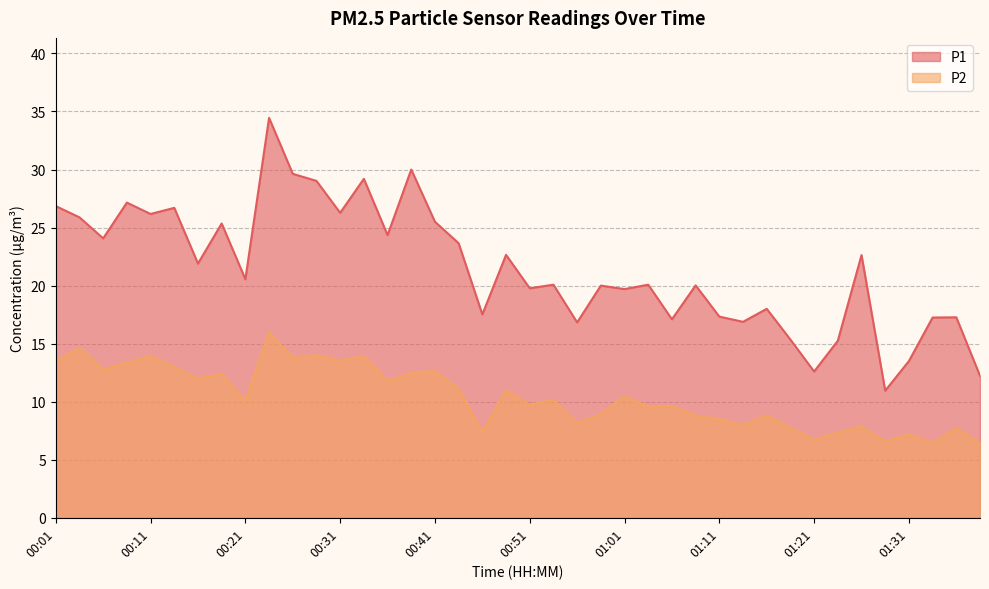

Rank the categories by P1 value from highest to lowest.

00:23, 00:38, 00:26, 00:33, 00:28, 00:08, 00:01, 00:13, 00:31, 00:11, 00:03, 00:41, 00:18, 00:36, 00:06, 00:43, 00:48, 01:26, 00:16, 00:21, 00:53, 01:03, 01:08, 00:58, 00:51, 01:01, 01:16, 00:46, 01:11, 01:36, 01:33, 01:06, 01:13, 00:56, 01:18, 01:23, 01:31, 01:21, 01:38, 01:28